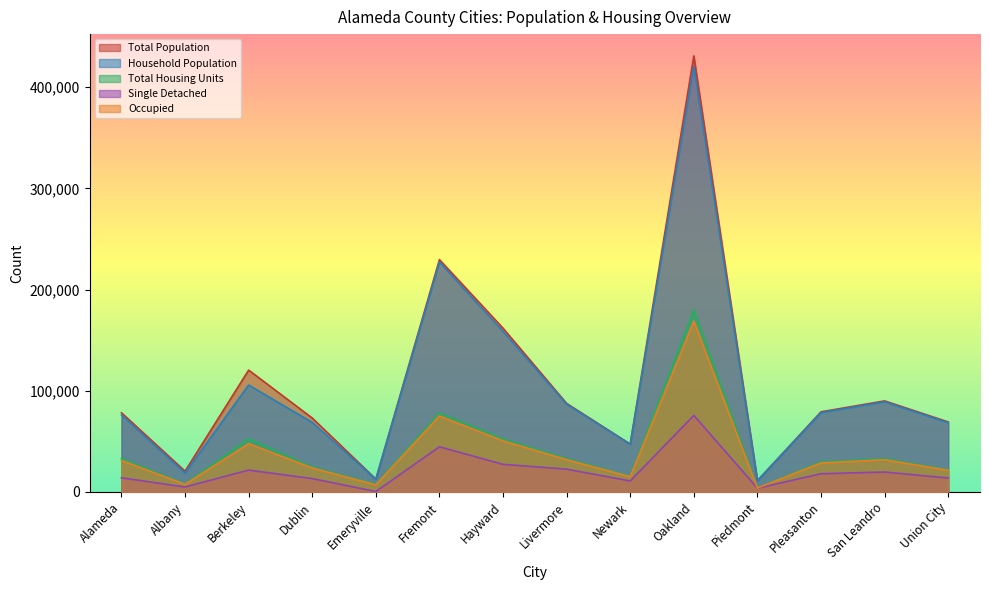

List the series in order of their peak value, highest first.

Total Population, Household Population, Total Housing Units, Occupied, Single Detached